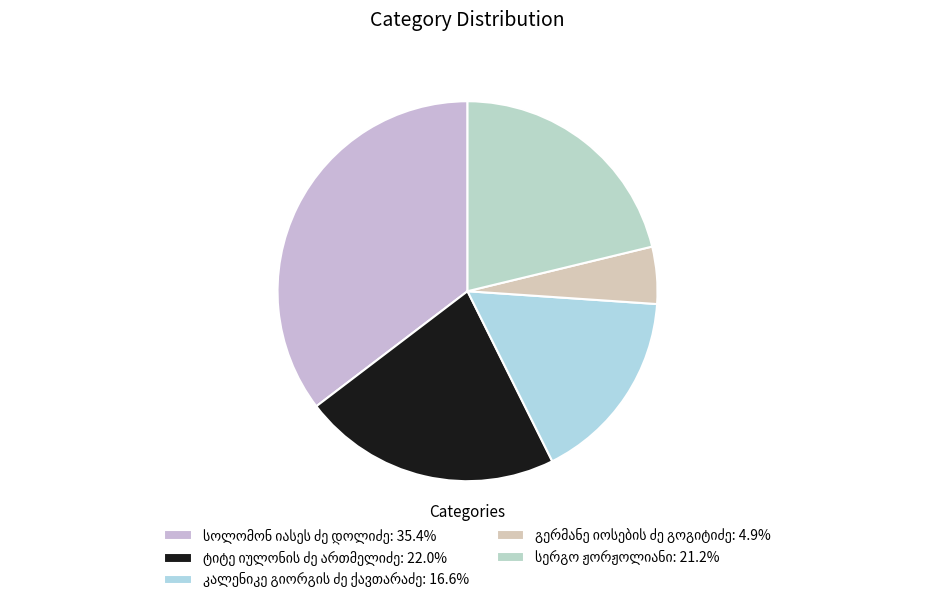

How many slices are in this pie chart?

5